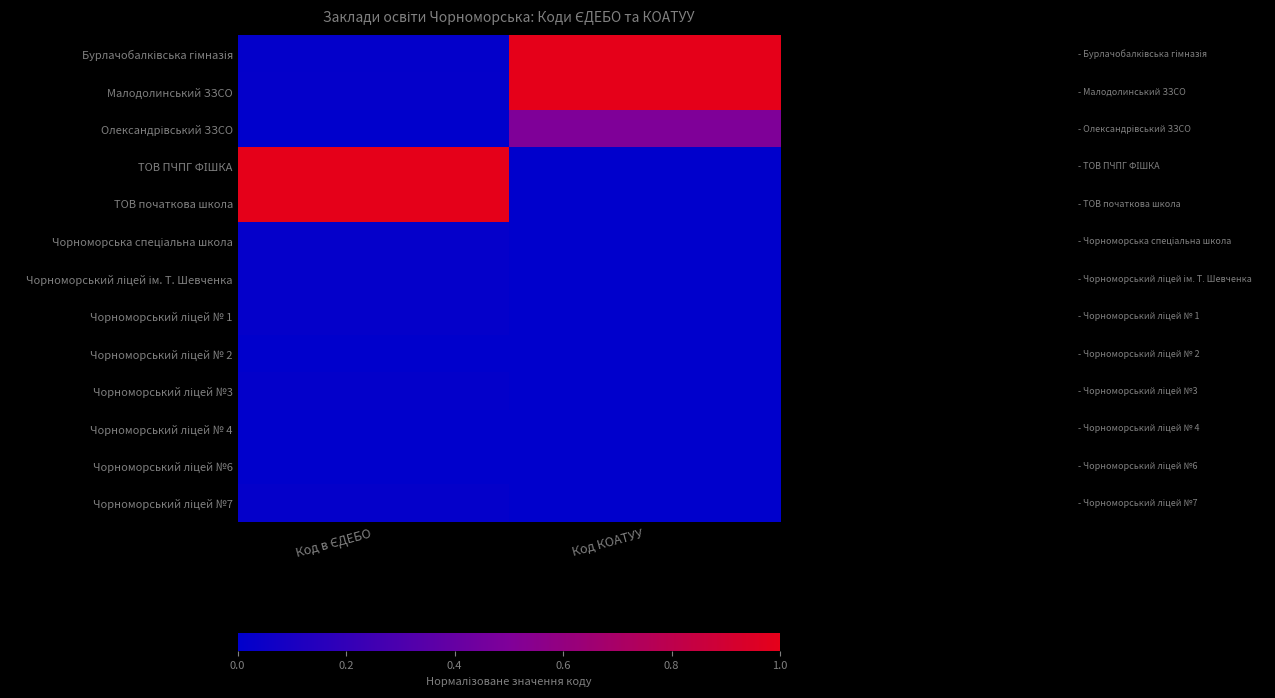

Count the number of data series in this chart.

13